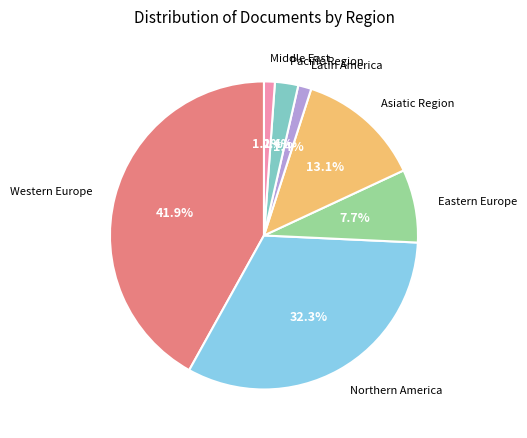

What portion of the pie excludes Latin America?

98.6%